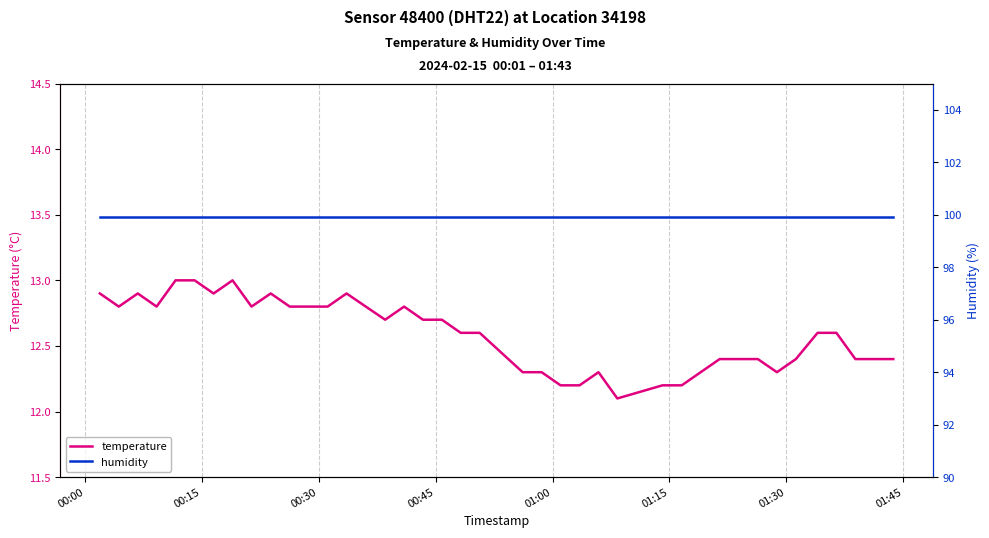

What is the minimum value for temperature?

12.1